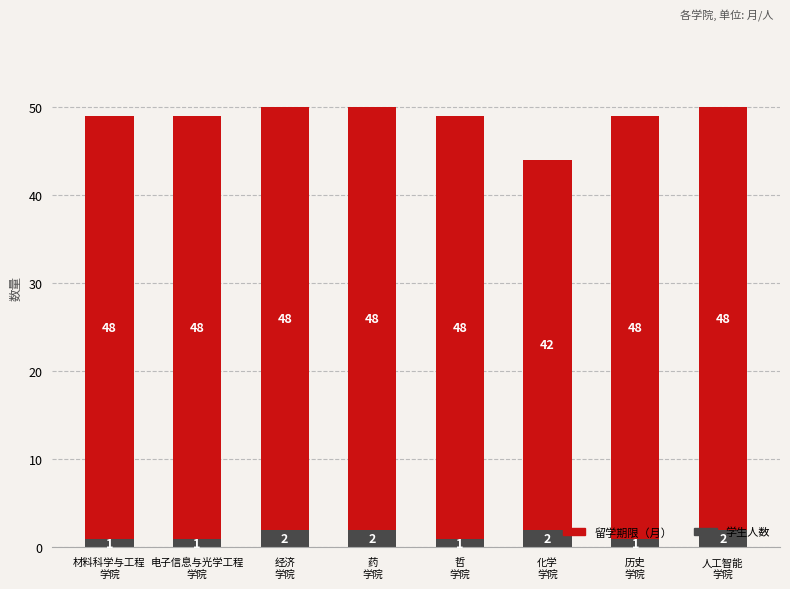

What is the difference between the second highest and second lowest values in the 学生人数 series?

1